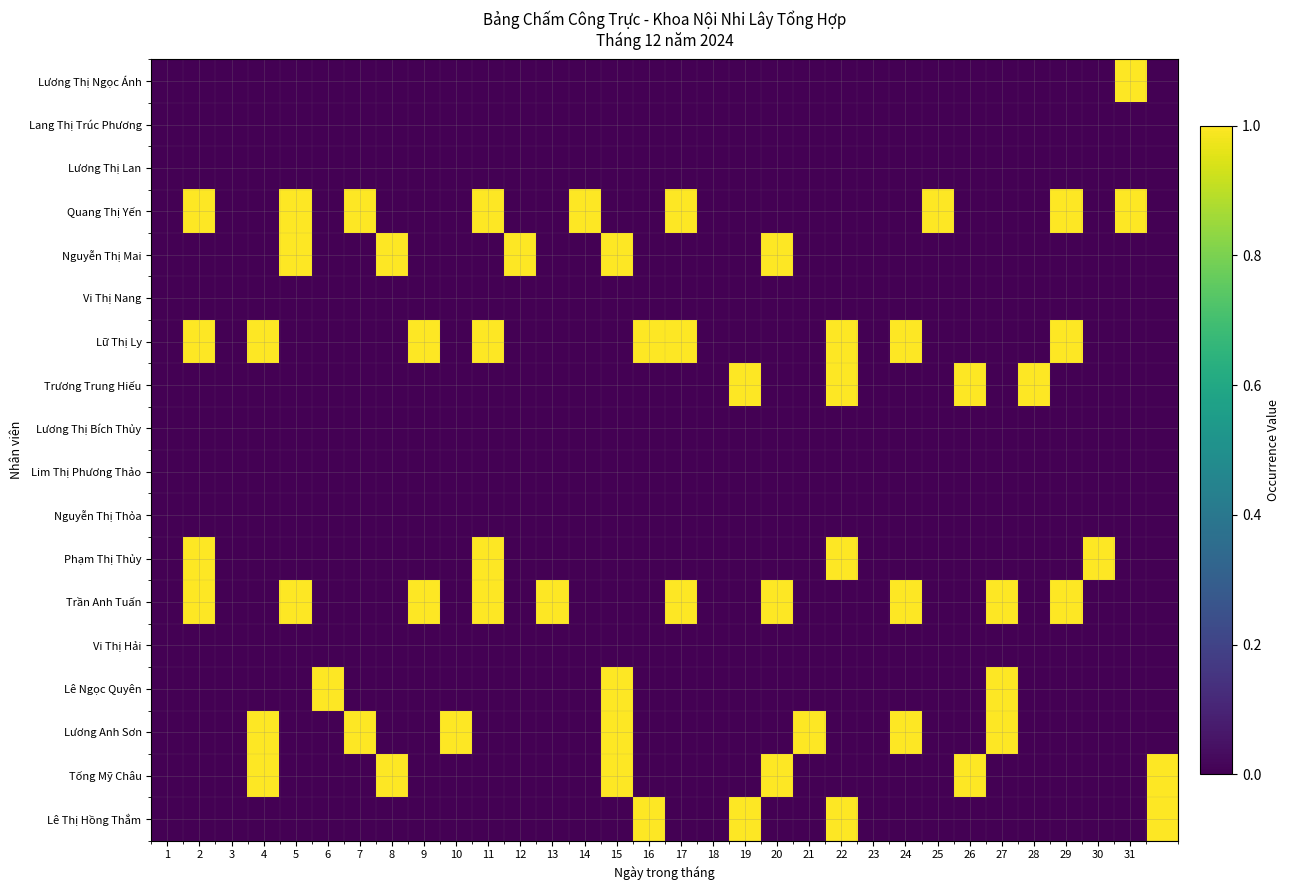

List the series in order of their peak value, highest first.

Lương Thị Ngọc Ánh, Quang Thị Yến, Nguyễn Thị Mai, Lữ Thị Ly, Trương Trung Hiếu, Phạm Thị Thủy, Trần Anh Tuấn, Lê Ngọc Quyên, Lương Anh Sơn, Tống Mỹ Châu, Lê Thị Hồng Thắm, Lang Thị Trúc Phương, Lương Thị Lan, Vi Thị Nang, Lương Thị Bích Thủy, Lim Thị Phương Thảo, Nguyễn Thị Thỏa, Vi Thị Hải